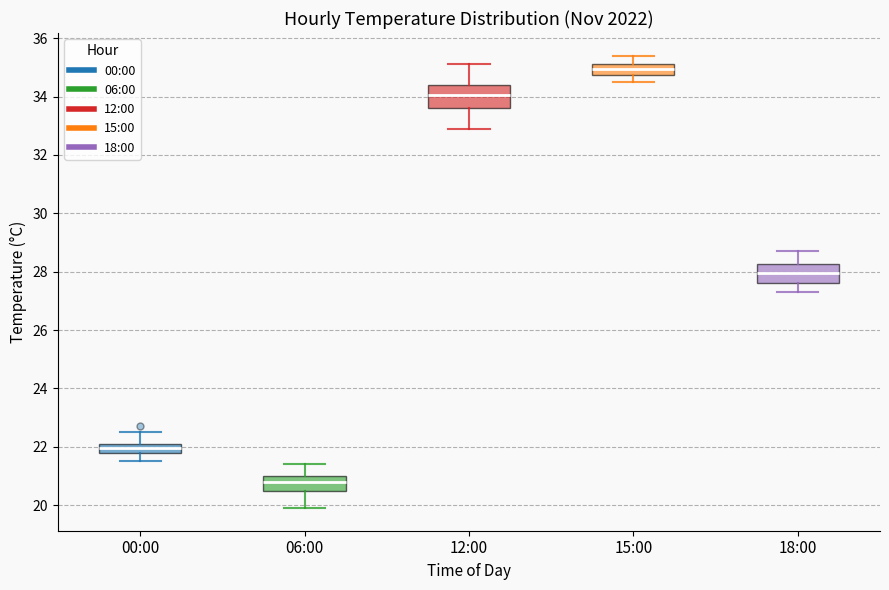

Reading left to right, read every box against the y-axis: the position of its median line, the range the box covers, and the ends of its whiskers. The values are not printed on the chart, so give them approximately, as read against the axis.

00:00: median 22.0, box 21.8 to 22.2, whiskers 21.6 to 22.6
06:00: median 20.8, box 20.6 to 21.0, whiskers 20.0 to 21.4
12:00: median 34.0, box 33.6 to 34.4, whiskers 33.0 to 35.2
15:00: median 35.0, box 34.8 to 35.2, whiskers 34.6 to 35.4
18:00: median 28.0, box 27.6 to 28.2, whiskers 27.4 to 28.8